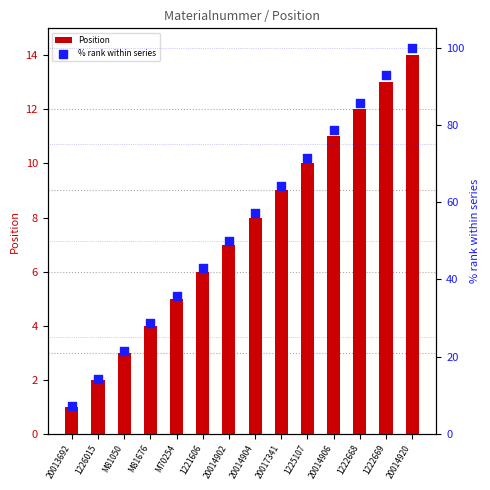

What is the total value across all series at 20013692?

8.1